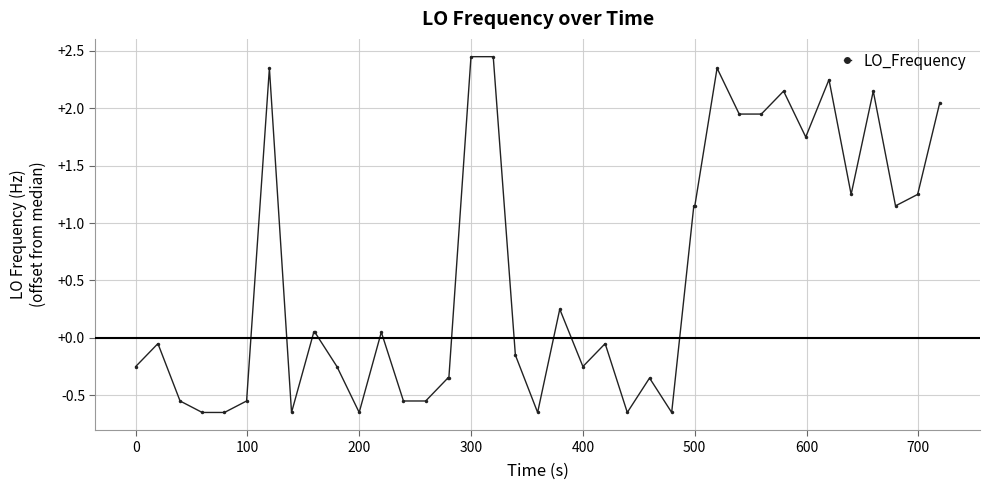

True or false: the data has more than 1 interior local peaks.

True